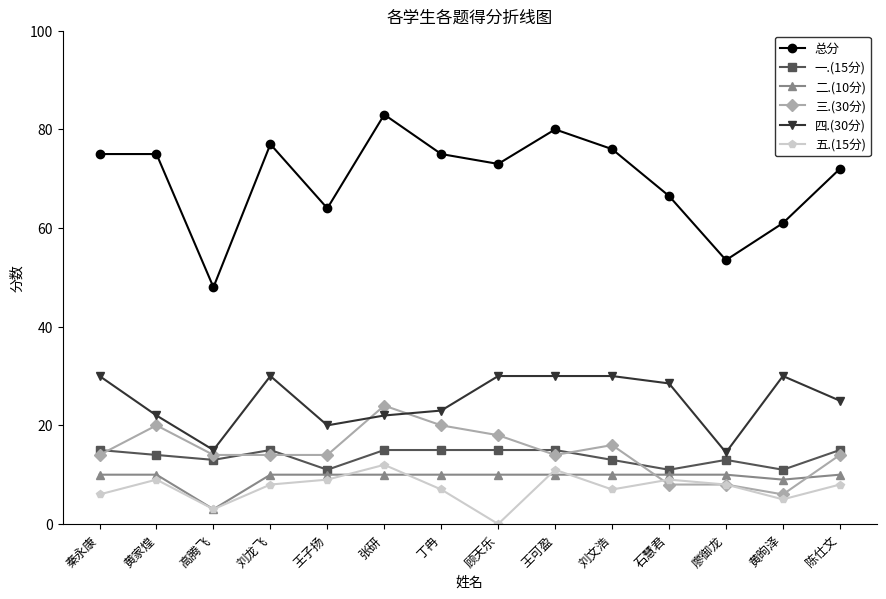

What is the total value across all series at 刘文浩?

152.0